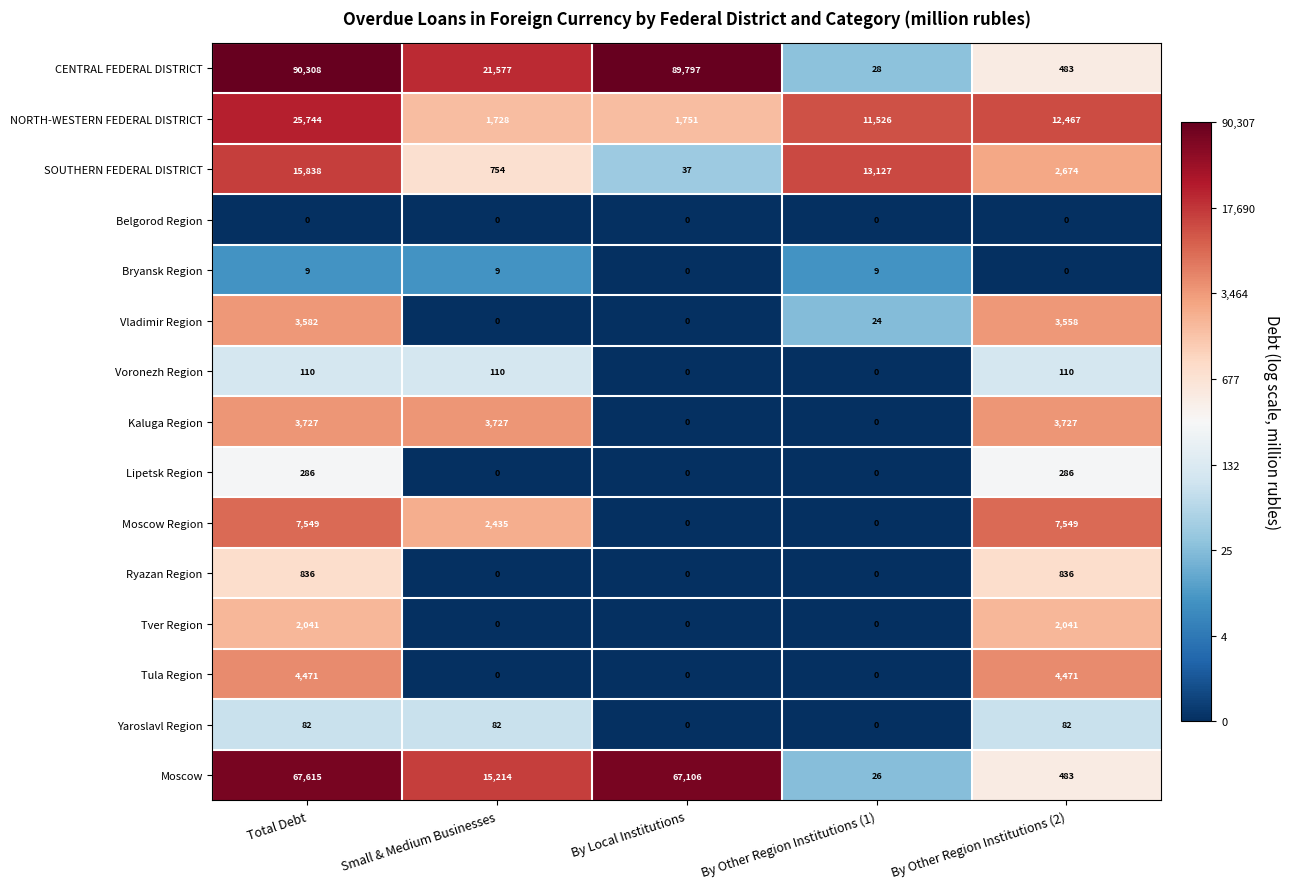

What is the total value across all series at By Other Region Institutions (1)?

24740